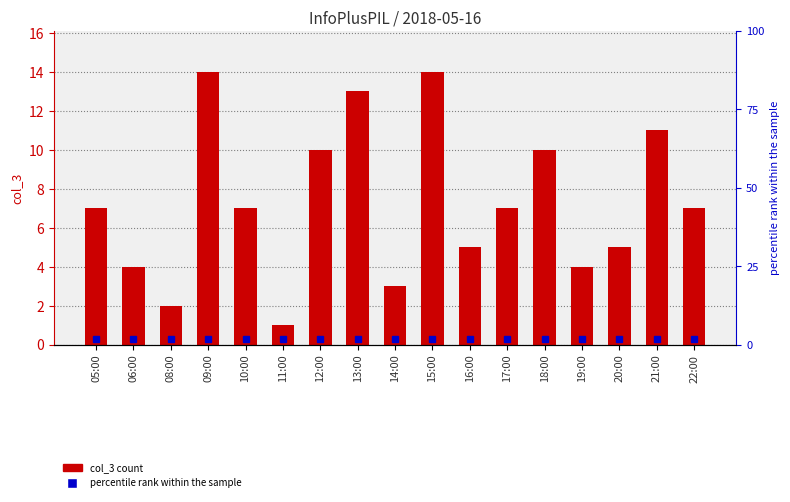

Between 06:00 and 21:00, which is larger?

21:00